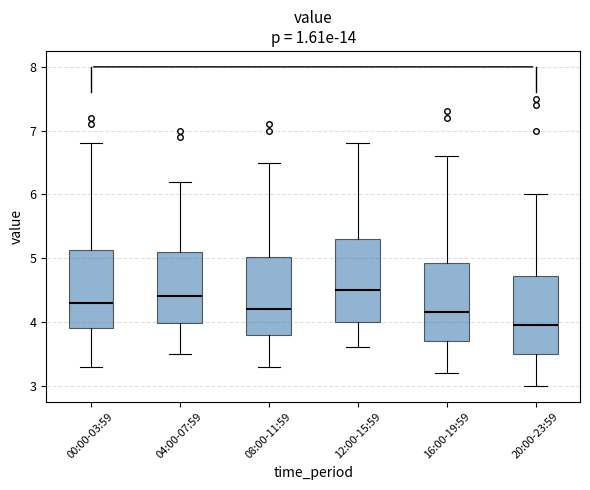

Which box's median line is the lowest?

20:00-23:59